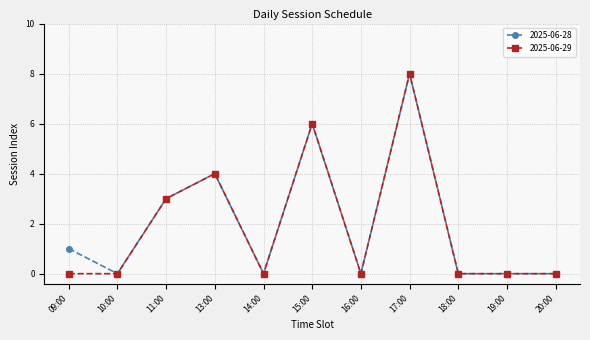

What is the label of the 7th point from the left?

16:00